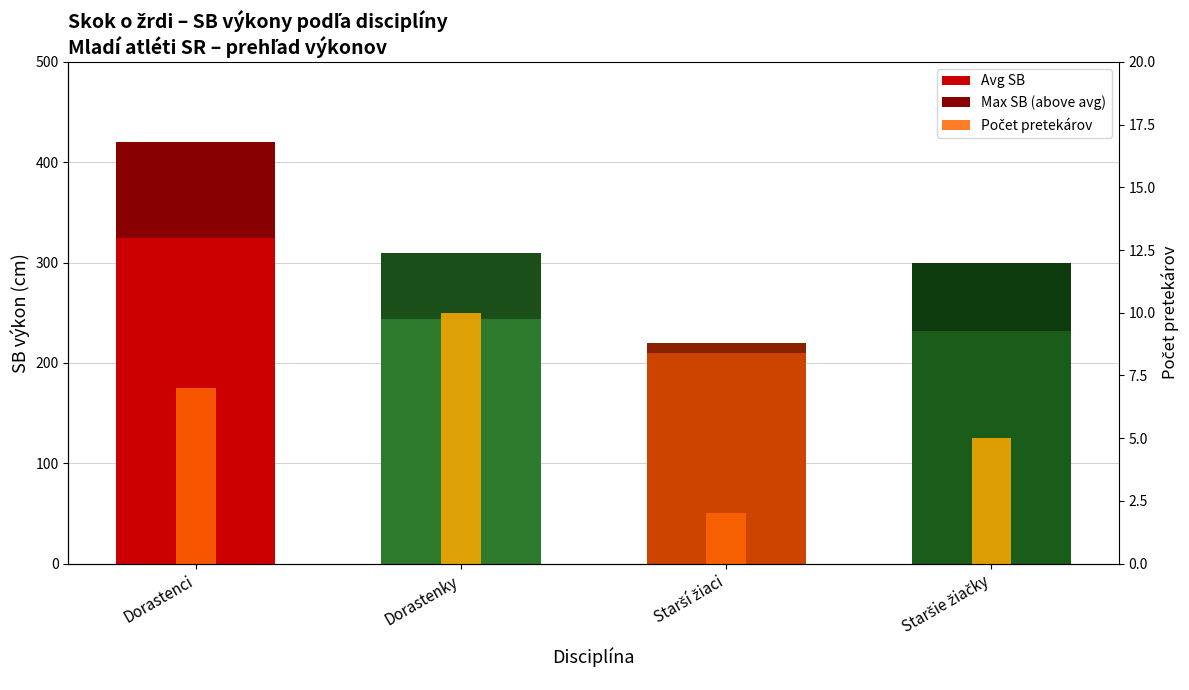

What is the sum of the Avg SB values at Dorastenky and Dorastenci?

568